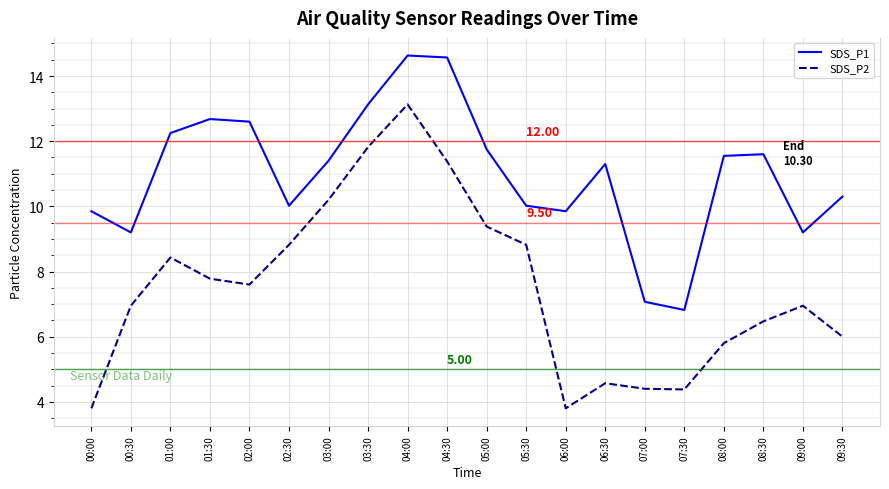

What position from the left is 06:30?

14